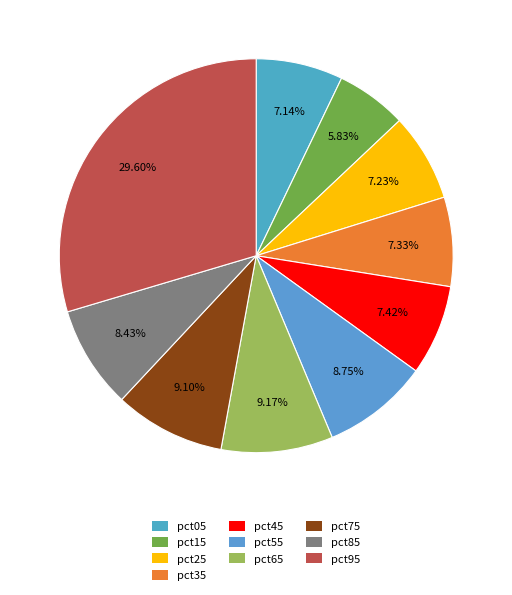

True or false: pct55 accounts for 23% of the total.

False